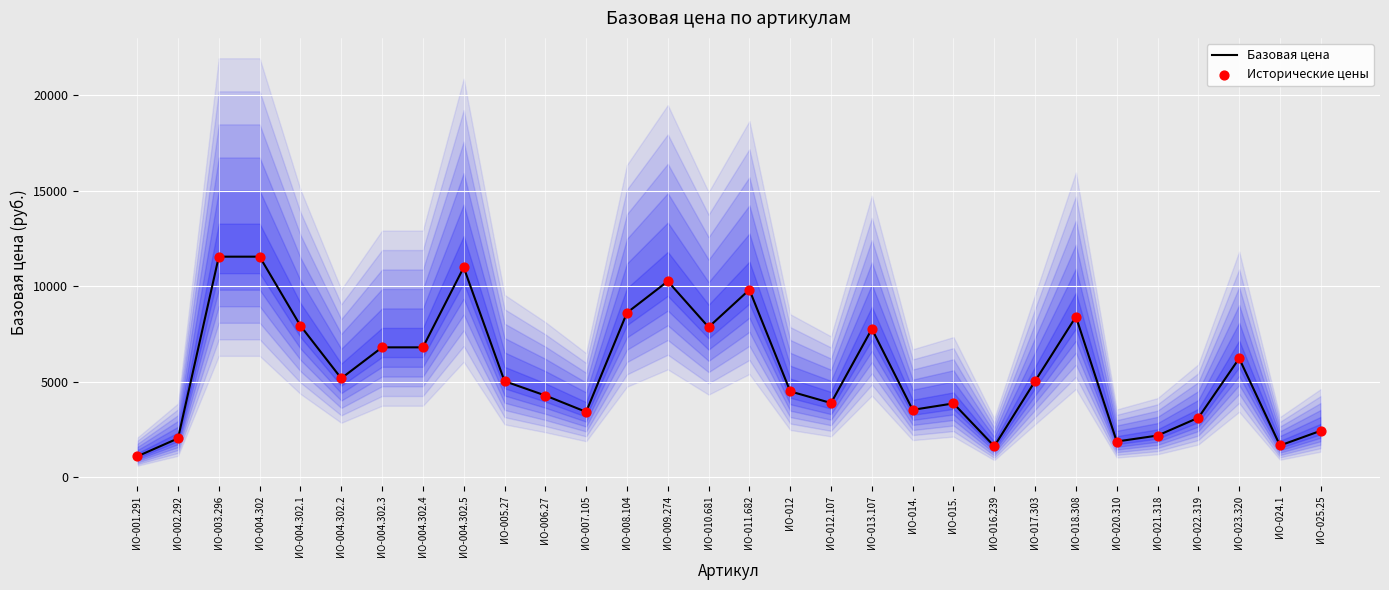

Which series contains the highest Y value?

Базовая цена